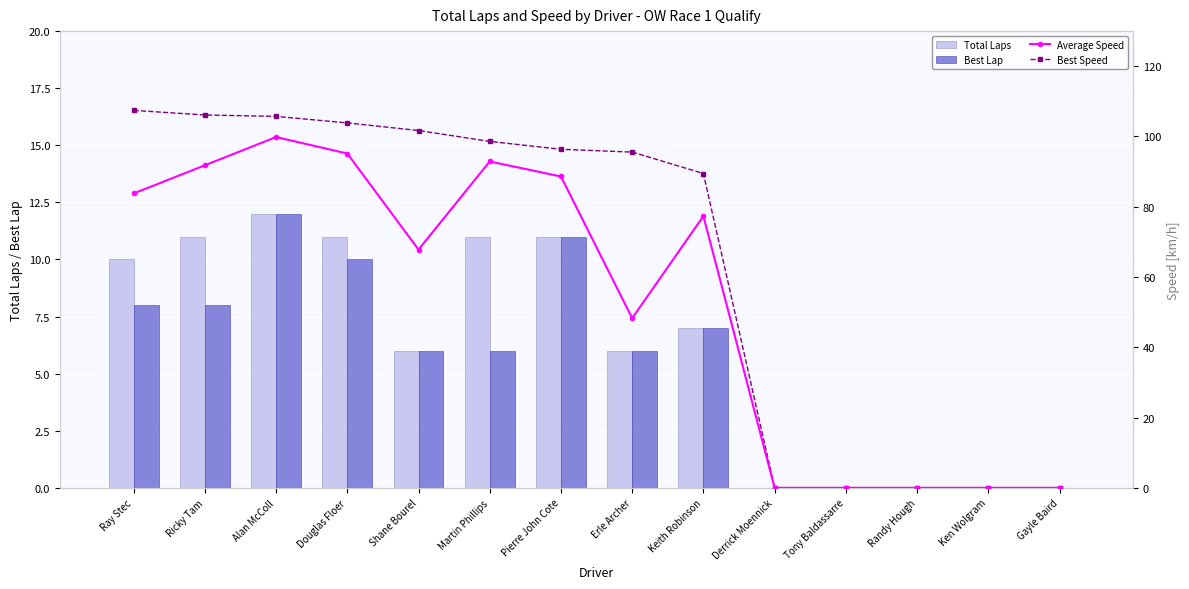

At which category does the chart reach its peak across all series?

Ray Stec